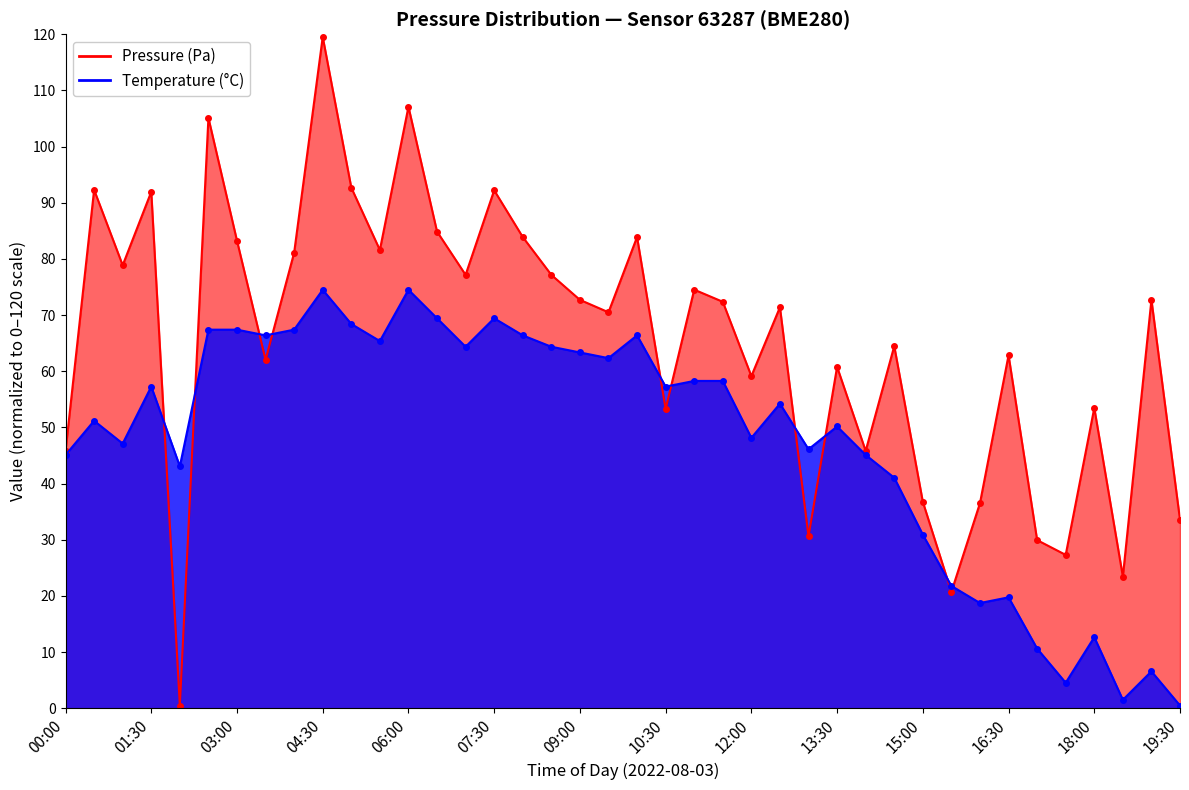

Which series changed the most between 10 and 35?

pressure